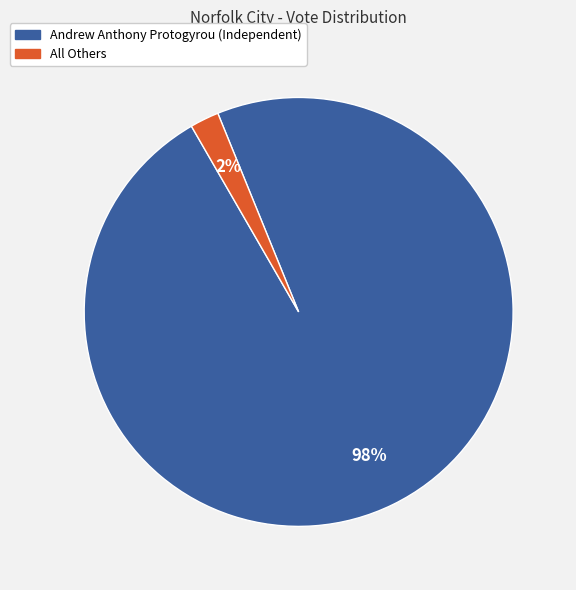

The All Others slice represents 13% of the pie. True or false?

False